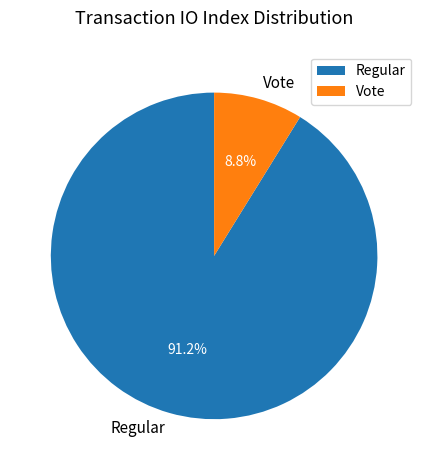

To the nearest percent, what percentage of the pie is Vote?

9%